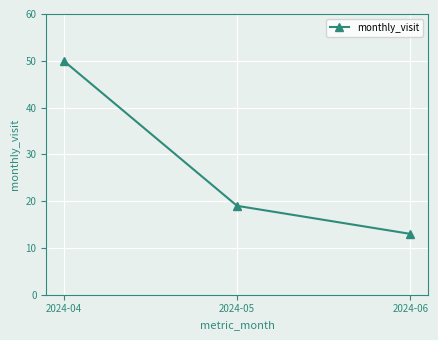

Where does the data first go above 19?

2024-04